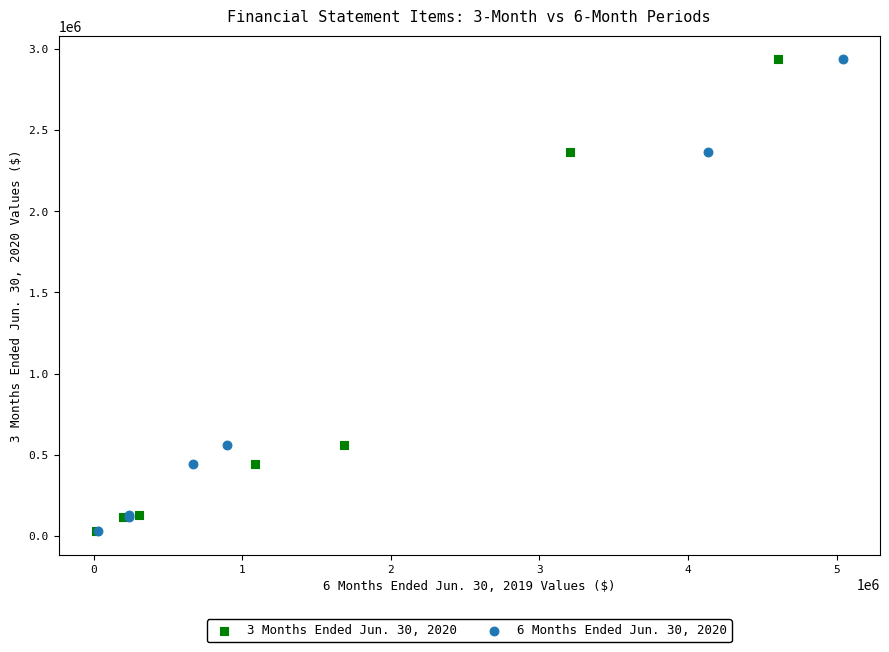

What are all the series names shown in the legend?

3 Months Ended Jun. 30, 2020, 6 Months Ended Jun. 30, 2020